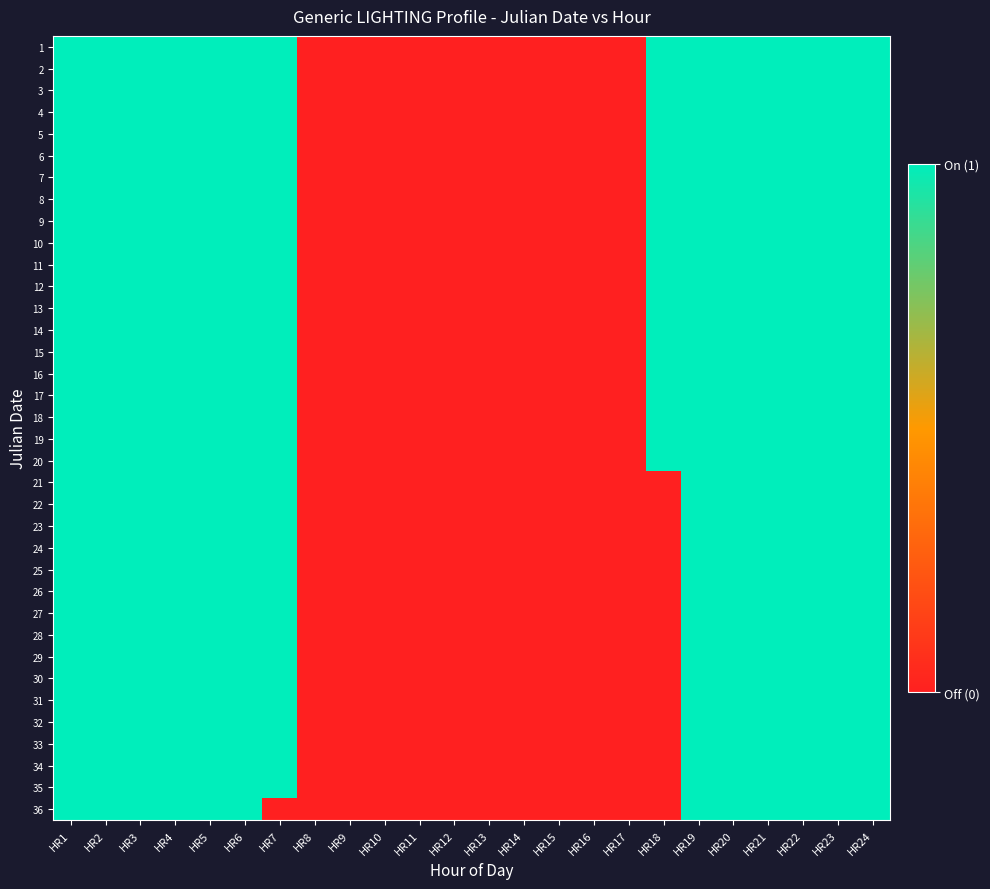

Reading left to right, list all the values displayed in this chart.

1: HR1=1	HR2=1	HR3=1	HR4=1	HR5=1	HR6=1	HR7=1	HR8=0	HR9=0	HR10=0	HR11=0	HR12=0	HR13=0	HR14=0	HR15=0	HR16=0	HR17=0	HR18=1	HR19=1	HR20=1	HR21=1	HR22=1	HR23=1	HR24=1
2: HR1=1	HR2=1	HR3=1	HR4=1	HR5=1	HR6=1	HR7=1	HR8=0	HR9=0	HR10=0	HR11=0	HR12=0	HR13=0	HR14=0	HR15=0	HR16=0	HR17=0	HR18=1	HR19=1	HR20=1	HR21=1	HR22=1	HR23=1	HR24=1
3: HR1=1	HR2=1	HR3=1	HR4=1	HR5=1	HR6=1	HR7=1	HR8=0	HR9=0	HR10=0	HR11=0	HR12=0	HR13=0	HR14=0	HR15=0	HR16=0	HR17=0	HR18=1	HR19=1	HR20=1	HR21=1	HR22=1	HR23=1	HR24=1
4: HR1=1	HR2=1	HR3=1	HR4=1	HR5=1	HR6=1	HR7=1	HR8=0	HR9=0	HR10=0	HR11=0	HR12=0	HR13=0	HR14=0	HR15=0	HR16=0	HR17=0	HR18=1	HR19=1	HR20=1	HR21=1	HR22=1	HR23=1	HR24=1
5: HR1=1	HR2=1	HR3=1	HR4=1	HR5=1	HR6=1	HR7=1	HR8=0	HR9=0	HR10=0	HR11=0	HR12=0	HR13=0	HR14=0	HR15=0	HR16=0	HR17=0	HR18=1	HR19=1	HR20=1	HR21=1	HR22=1	HR23=1	HR24=1
6: HR1=1	HR2=1	HR3=1	HR4=1	HR5=1	HR6=1	HR7=1	HR8=0	HR9=0	HR10=0	HR11=0	HR12=0	HR13=0	HR14=0	HR15=0	HR16=0	HR17=0	HR18=1	HR19=1	HR20=1	HR21=1	HR22=1	HR23=1	HR24=1
7: HR1=1	HR2=1	HR3=1	HR4=1	HR5=1	HR6=1	HR7=1	HR8=0	HR9=0	HR10=0	HR11=0	HR12=0	HR13=0	HR14=0	HR15=0	HR16=0	HR17=0	HR18=1	HR19=1	HR20=1	HR21=1	HR22=1	HR23=1	HR24=1
8: HR1=1	HR2=1	HR3=1	HR4=1	HR5=1	HR6=1	HR7=1	HR8=0	HR9=0	HR10=0	HR11=0	HR12=0	HR13=0	HR14=0	HR15=0	HR16=0	HR17=0	HR18=1	HR19=1	HR20=1	HR21=1	HR22=1	HR23=1	HR24=1
9: HR1=1	HR2=1	HR3=1	HR4=1	HR5=1	HR6=1	HR7=1	HR8=0	HR9=0	HR10=0	HR11=0	HR12=0	HR13=0	HR14=0	HR15=0	HR16=0	HR17=0	HR18=1	HR19=1	HR20=1	HR21=1	HR22=1	HR23=1	HR24=1
10: HR1=1	HR2=1	HR3=1	HR4=1	HR5=1	HR6=1	HR7=1	HR8=0	HR9=0	HR10=0	HR11=0	HR12=0	HR13=0	HR14=0	HR15=0	HR16=0	HR17=0	HR18=1	HR19=1	HR20=1	HR21=1	HR22=1	HR23=1	HR24=1
11: HR1=1	HR2=1	HR3=1	HR4=1	HR5=1	HR6=1	HR7=1	HR8=0	HR9=0	HR10=0	HR11=0	HR12=0	HR13=0	HR14=0	HR15=0	HR16=0	HR17=0	HR18=1	HR19=1	HR20=1	HR21=1	HR22=1	HR23=1	HR24=1
12: HR1=1	HR2=1	HR3=1	HR4=1	HR5=1	HR6=1	HR7=1	HR8=0	HR9=0	HR10=0	HR11=0	HR12=0	HR13=0	HR14=0	HR15=0	HR16=0	HR17=0	HR18=1	HR19=1	HR20=1	HR21=1	HR22=1	HR23=1	HR24=1
13: HR1=1	HR2=1	HR3=1	HR4=1	HR5=1	HR6=1	HR7=1	HR8=0	HR9=0	HR10=0	HR11=0	HR12=0	HR13=0	HR14=0	HR15=0	HR16=0	HR17=0	HR18=1	HR19=1	HR20=1	HR21=1	HR22=1	HR23=1	HR24=1
14: HR1=1	HR2=1	HR3=1	HR4=1	HR5=1	HR6=1	HR7=1	HR8=0	HR9=0	HR10=0	HR11=0	HR12=0	HR13=0	HR14=0	HR15=0	HR16=0	HR17=0	HR18=1	HR19=1	HR20=1	HR21=1	HR22=1	HR23=1	HR24=1
15: HR1=1	HR2=1	HR3=1	HR4=1	HR5=1	HR6=1	HR7=1	HR8=0	HR9=0	HR10=0	HR11=0	HR12=0	HR13=0	HR14=0	HR15=0	HR16=0	HR17=0	HR18=1	HR19=1	HR20=1	HR21=1	HR22=1	HR23=1	HR24=1
16: HR1=1	HR2=1	HR3=1	HR4=1	HR5=1	HR6=1	HR7=1	HR8=0	HR9=0	HR10=0	HR11=0	HR12=0	HR13=0	HR14=0	HR15=0	HR16=0	HR17=0	HR18=1	HR19=1	HR20=1	HR21=1	HR22=1	HR23=1	HR24=1
17: HR1=1	HR2=1	HR3=1	HR4=1	HR5=1	HR6=1	HR7=1	HR8=0	HR9=0	HR10=0	HR11=0	HR12=0	HR13=0	HR14=0	HR15=0	HR16=0	HR17=0	HR18=1	HR19=1	HR20=1	HR21=1	HR22=1	HR23=1	HR24=1
18: HR1=1	HR2=1	HR3=1	HR4=1	HR5=1	HR6=1	HR7=1	HR8=0	HR9=0	HR10=0	HR11=0	HR12=0	HR13=0	HR14=0	HR15=0	HR16=0	HR17=0	HR18=1	HR19=1	HR20=1	HR21=1	HR22=1	HR23=1	HR24=1
19: HR1=1	HR2=1	HR3=1	HR4=1	HR5=1	HR6=1	HR7=1	HR8=0	HR9=0	HR10=0	HR11=0	HR12=0	HR13=0	HR14=0	HR15=0	HR16=0	HR17=0	HR18=1	HR19=1	HR20=1	HR21=1	HR22=1	HR23=1	HR24=1
20: HR1=1	HR2=1	HR3=1	HR4=1	HR5=1	HR6=1	HR7=1	HR8=0	HR9=0	HR10=0	HR11=0	HR12=0	HR13=0	HR14=0	HR15=0	HR16=0	HR17=0	HR18=1	HR19=1	HR20=1	HR21=1	HR22=1	HR23=1	HR24=1
21: HR1=1	HR2=1	HR3=1	HR4=1	HR5=1	HR6=1	HR7=1	HR8=0	HR9=0	HR10=0	HR11=0	HR12=0	HR13=0	HR14=0	HR15=0	HR16=0	HR17=0	HR18=0	HR19=1	HR20=1	HR21=1	HR22=1	HR23=1	HR24=1
22: HR1=1	HR2=1	HR3=1	HR4=1	HR5=1	HR6=1	HR7=1	HR8=0	HR9=0	HR10=0	HR11=0	HR12=0	HR13=0	HR14=0	HR15=0	HR16=0	HR17=0	HR18=0	HR19=1	HR20=1	HR21=1	HR22=1	HR23=1	HR24=1
23: HR1=1	HR2=1	HR3=1	HR4=1	HR5=1	HR6=1	HR7=1	HR8=0	HR9=0	HR10=0	HR11=0	HR12=0	HR13=0	HR14=0	HR15=0	HR16=0	HR17=0	HR18=0	HR19=1	HR20=1	HR21=1	HR22=1	HR23=1	HR24=1
24: HR1=1	HR2=1	HR3=1	HR4=1	HR5=1	HR6=1	HR7=1	HR8=0	HR9=0	HR10=0	HR11=0	HR12=0	HR13=0	HR14=0	HR15=0	HR16=0	HR17=0	HR18=0	HR19=1	HR20=1	HR21=1	HR22=1	HR23=1	HR24=1
25: HR1=1	HR2=1	HR3=1	HR4=1	HR5=1	HR6=1	HR7=1	HR8=0	HR9=0	HR10=0	HR11=0	HR12=0	HR13=0	HR14=0	HR15=0	HR16=0	HR17=0	HR18=0	HR19=1	HR20=1	HR21=1	HR22=1	HR23=1	HR24=1
26: HR1=1	HR2=1	HR3=1	HR4=1	HR5=1	HR6=1	HR7=1	HR8=0	HR9=0	HR10=0	HR11=0	HR12=0	HR13=0	HR14=0	HR15=0	HR16=0	HR17=0	HR18=0	HR19=1	HR20=1	HR21=1	HR22=1	HR23=1	HR24=1
27: HR1=1	HR2=1	HR3=1	HR4=1	HR5=1	HR6=1	HR7=1	HR8=0	HR9=0	HR10=0	HR11=0	HR12=0	HR13=0	HR14=0	HR15=0	HR16=0	HR17=0	HR18=0	HR19=1	HR20=1	HR21=1	HR22=1	HR23=1	HR24=1
28: HR1=1	HR2=1	HR3=1	HR4=1	HR5=1	HR6=1	HR7=1	HR8=0	HR9=0	HR10=0	HR11=0	HR12=0	HR13=0	HR14=0	HR15=0	HR16=0	HR17=0	HR18=0	HR19=1	HR20=1	HR21=1	HR22=1	HR23=1	HR24=1
29: HR1=1	HR2=1	HR3=1	HR4=1	HR5=1	HR6=1	HR7=1	HR8=0	HR9=0	HR10=0	HR11=0	HR12=0	HR13=0	HR14=0	HR15=0	HR16=0	HR17=0	HR18=0	HR19=1	HR20=1	HR21=1	HR22=1	HR23=1	HR24=1
30: HR1=1	HR2=1	HR3=1	HR4=1	HR5=1	HR6=1	HR7=1	HR8=0	HR9=0	HR10=0	HR11=0	HR12=0	HR13=0	HR14=0	HR15=0	HR16=0	HR17=0	HR18=0	HR19=1	HR20=1	HR21=1	HR22=1	HR23=1	HR24=1
31: HR1=1	HR2=1	HR3=1	HR4=1	HR5=1	HR6=1	HR7=1	HR8=0	HR9=0	HR10=0	HR11=0	HR12=0	HR13=0	HR14=0	HR15=0	HR16=0	HR17=0	HR18=0	HR19=1	HR20=1	HR21=1	HR22=1	HR23=1	HR24=1
32: HR1=1	HR2=1	HR3=1	HR4=1	HR5=1	HR6=1	HR7=1	HR8=0	HR9=0	HR10=0	HR11=0	HR12=0	HR13=0	HR14=0	HR15=0	HR16=0	HR17=0	HR18=0	HR19=1	HR20=1	HR21=1	HR22=1	HR23=1	HR24=1
33: HR1=1	HR2=1	HR3=1	HR4=1	HR5=1	HR6=1	HR7=1	HR8=0	HR9=0	HR10=0	HR11=0	HR12=0	HR13=0	HR14=0	HR15=0	HR16=0	HR17=0	HR18=0	HR19=1	HR20=1	HR21=1	HR22=1	HR23=1	HR24=1
34: HR1=1	HR2=1	HR3=1	HR4=1	HR5=1	HR6=1	HR7=1	HR8=0	HR9=0	HR10=0	HR11=0	HR12=0	HR13=0	HR14=0	HR15=0	HR16=0	HR17=0	HR18=0	HR19=1	HR20=1	HR21=1	HR22=1	HR23=1	HR24=1
35: HR1=1	HR2=1	HR3=1	HR4=1	HR5=1	HR6=1	HR7=1	HR8=0	HR9=0	HR10=0	HR11=0	HR12=0	HR13=0	HR14=0	HR15=0	HR16=0	HR17=0	HR18=0	HR19=1	HR20=1	HR21=1	HR22=1	HR23=1	HR24=1
36: HR1=1	HR2=1	HR3=1	HR4=1	HR5=1	HR6=1	HR7=0	HR8=0	HR9=0	HR10=0	HR11=0	HR12=0	HR13=0	HR14=0	HR15=0	HR16=0	HR17=0	HR18=0	HR19=1	HR20=1	HR21=1	HR22=1	HR23=1	HR24=1